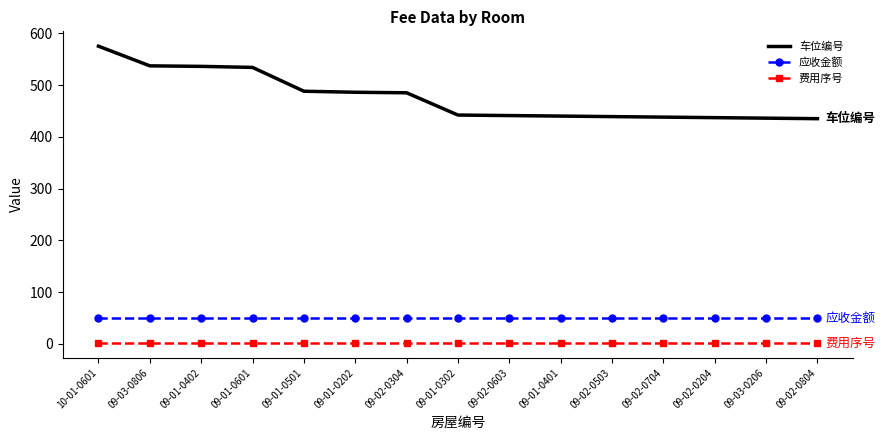

What is the smallest value displayed?

2